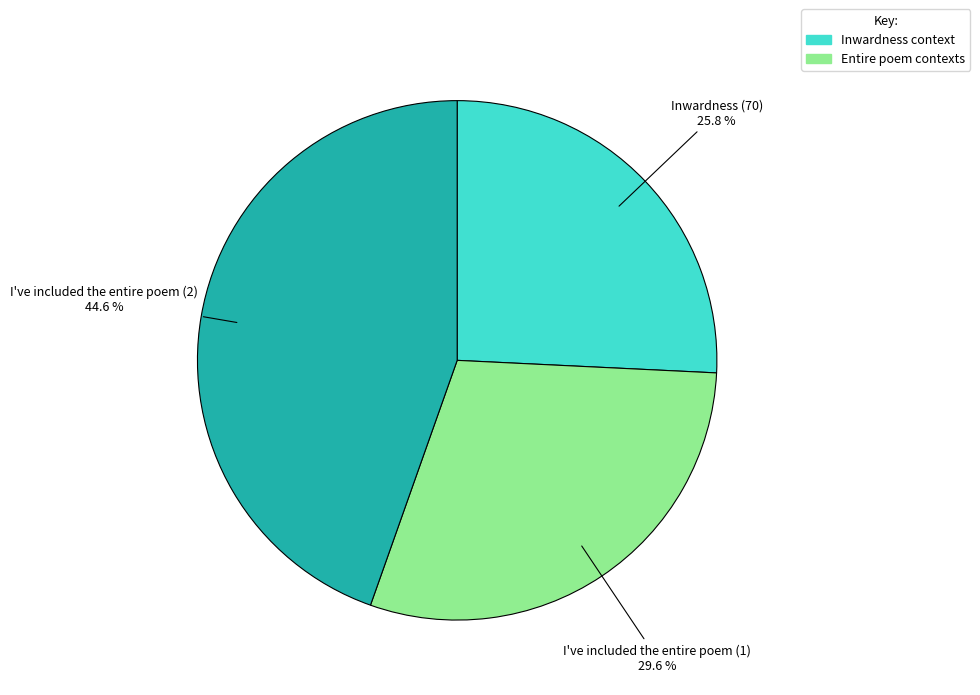

Is there a majority slice in this chart?

No